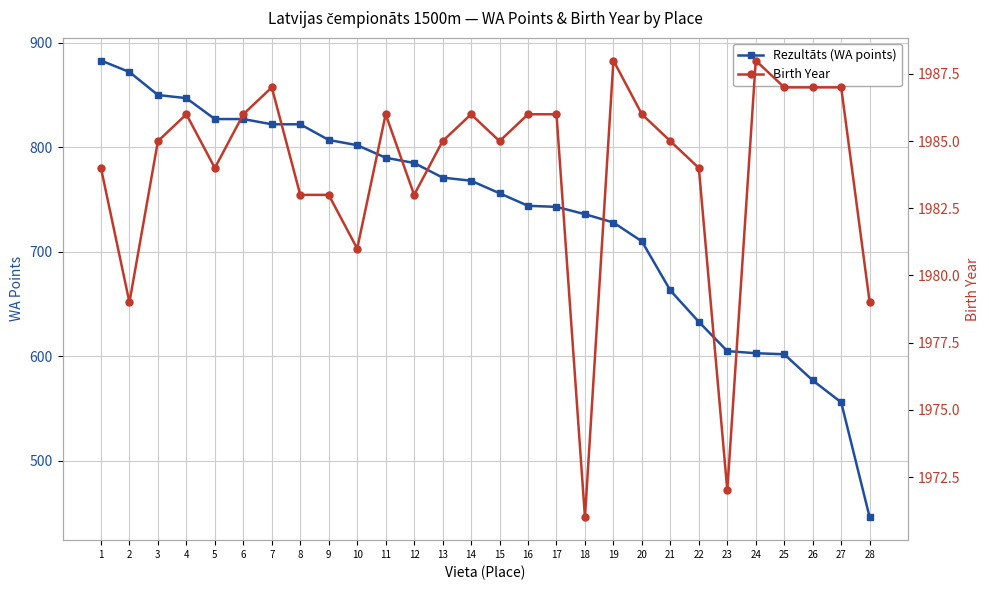

What is the smallest value displayed?

446